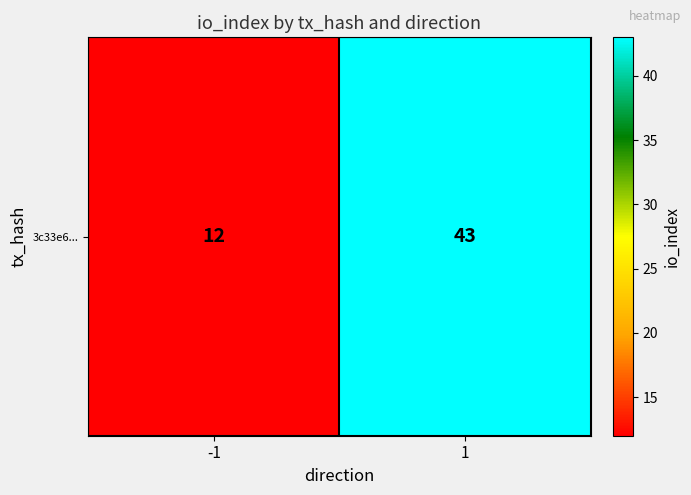

What is the average value?

28